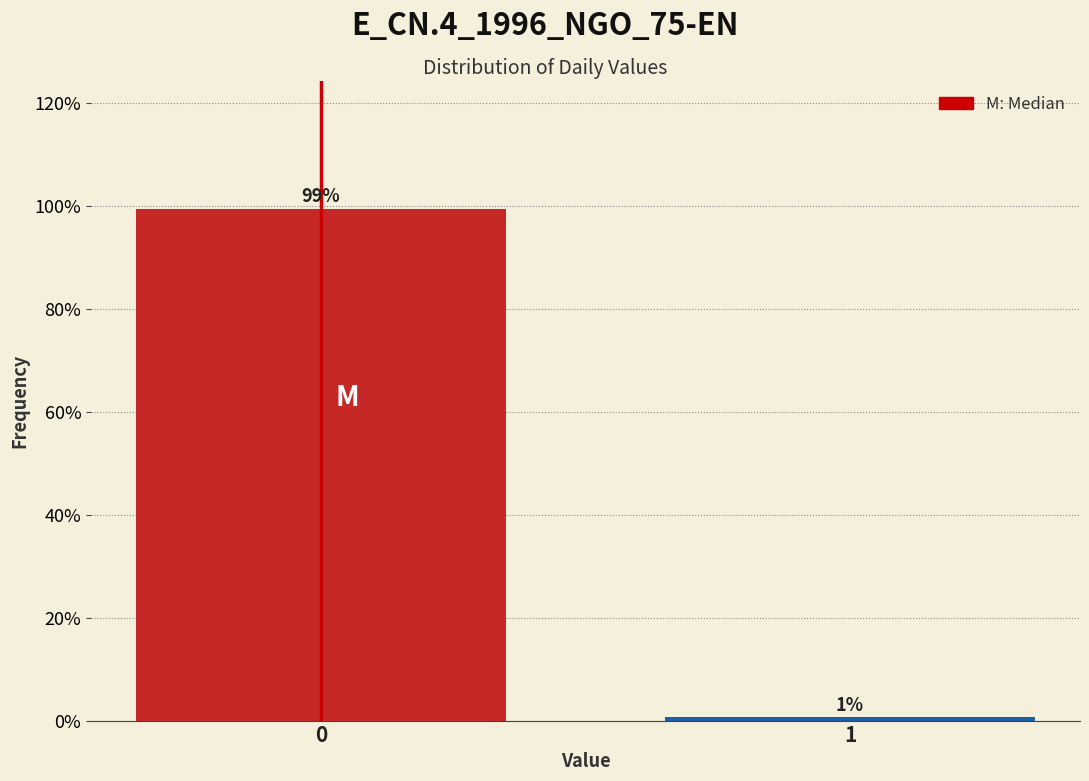

The value at 0 is 158.0. True or false?

False